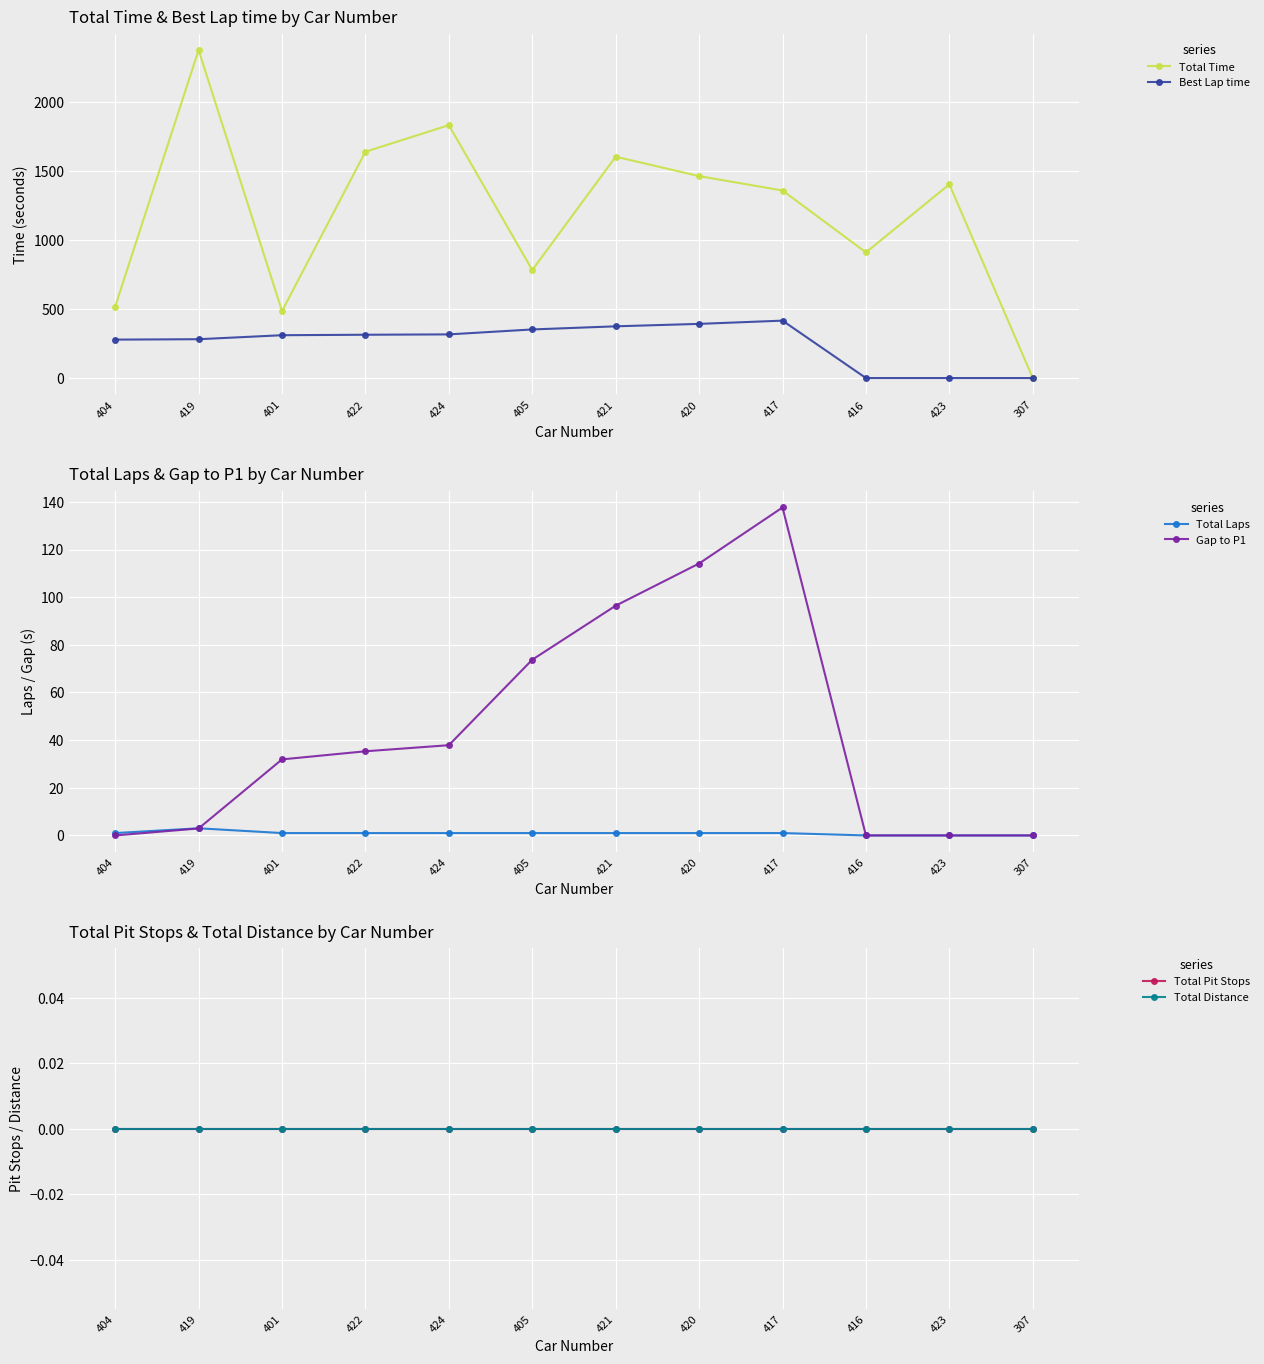

How many series are shown in this chart?

6